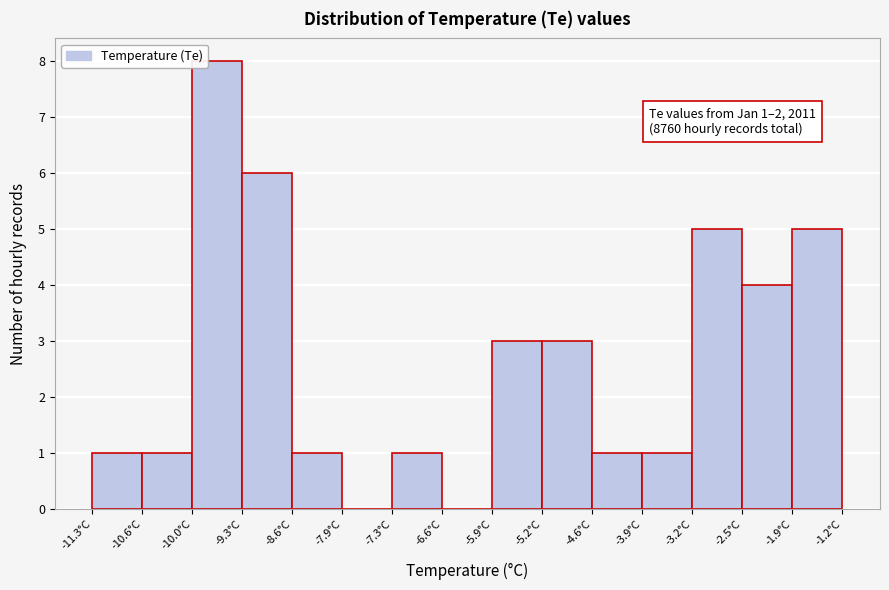

Which range on the x-axis has the tallest bar?

-10.0 to -9.3